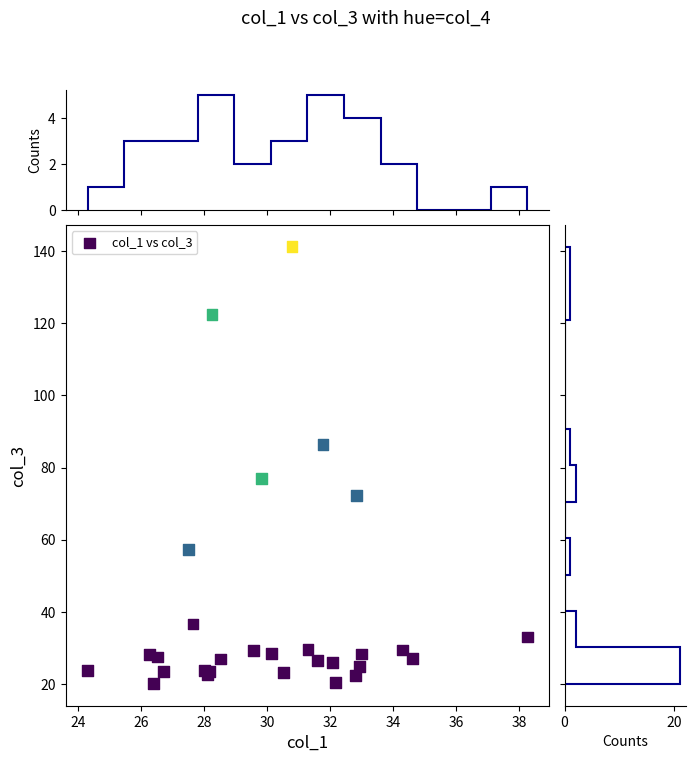

What Y value in the scatter plot is closest to 80?

76.9